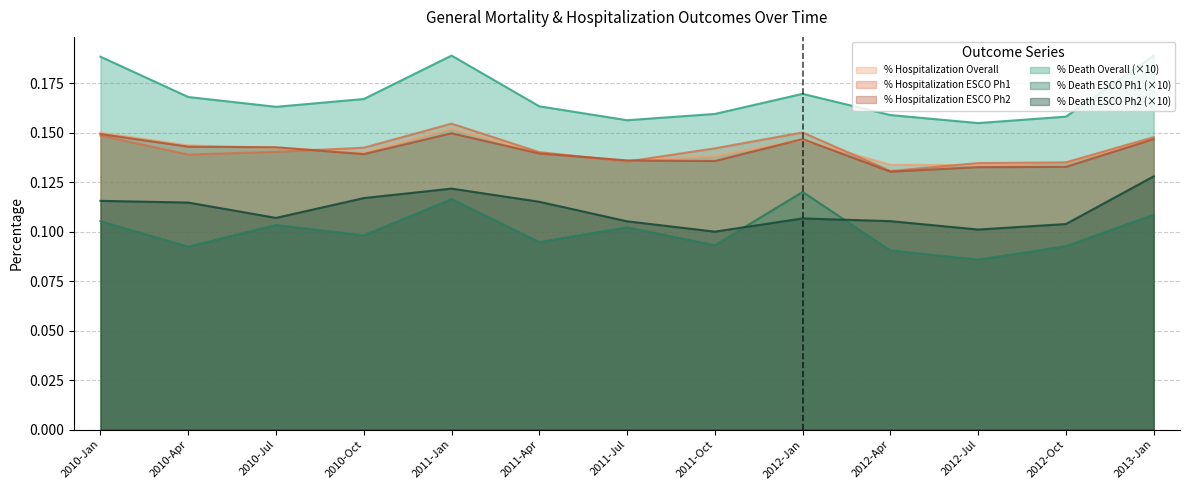

What is the label of the 4th point from the left?

2010-Oct